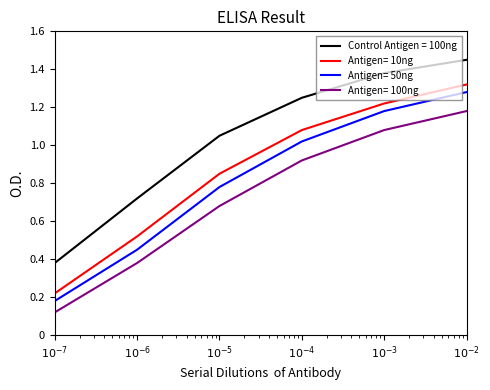

At how many categories does at least one series exceed 0?

6